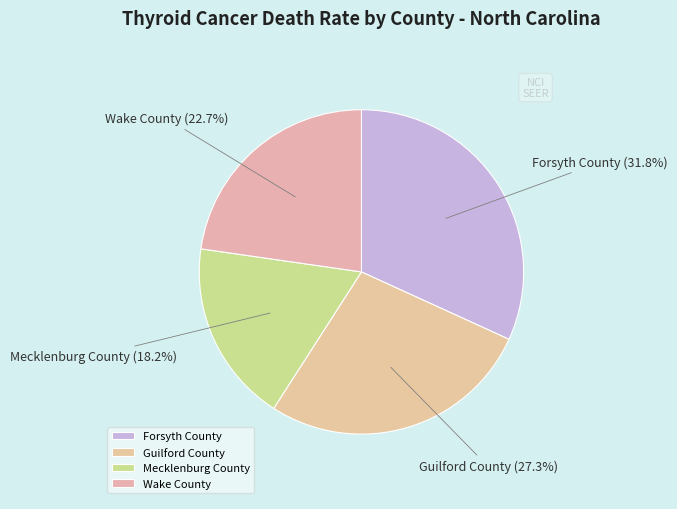

To the nearest percent, what is the average slice percentage?

25%